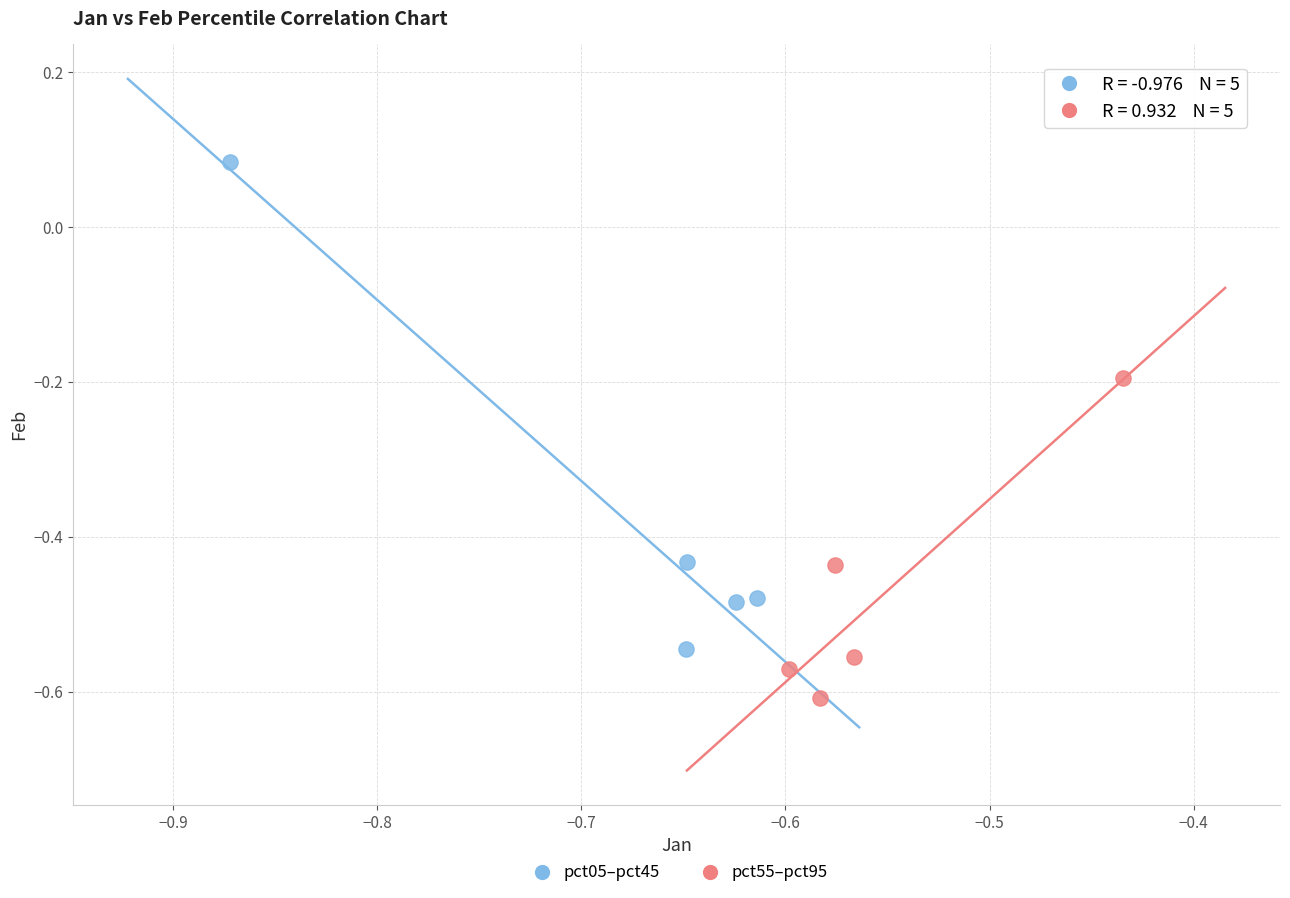

Which series reaches the minimum Y coordinate?

pct55–pct95